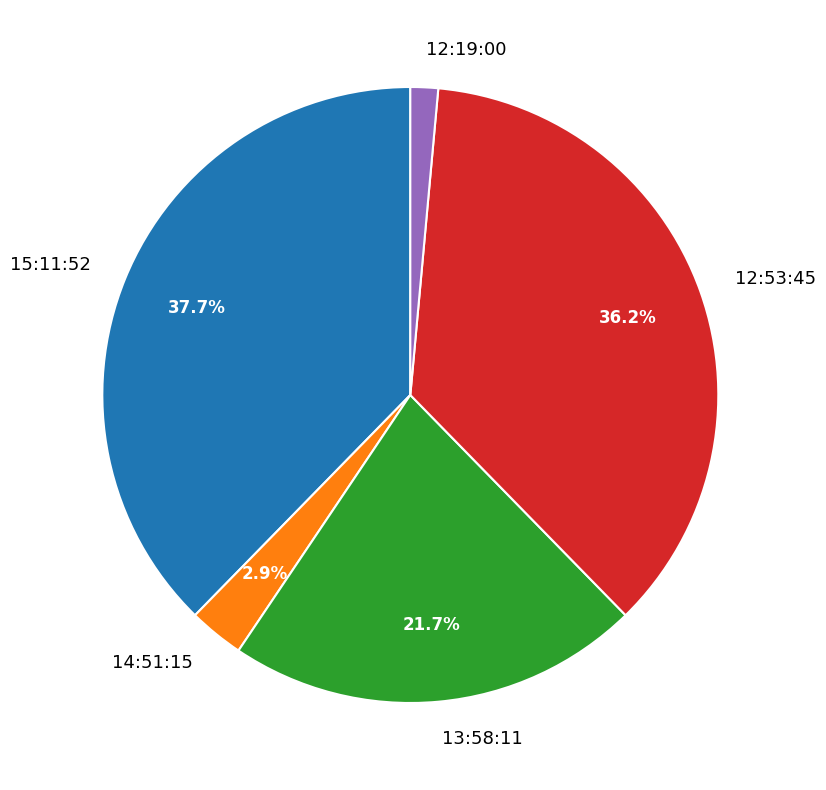

What is the total percentage of 14:51:15 and 15:11:52?

40.6%